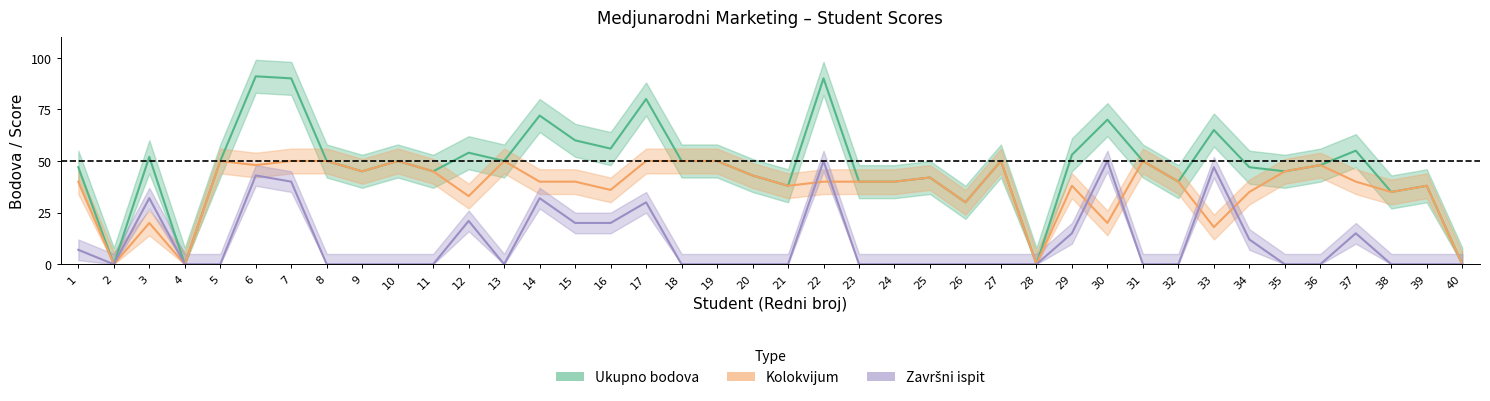

Where is the first local maximum for Ukupno bodova?

3